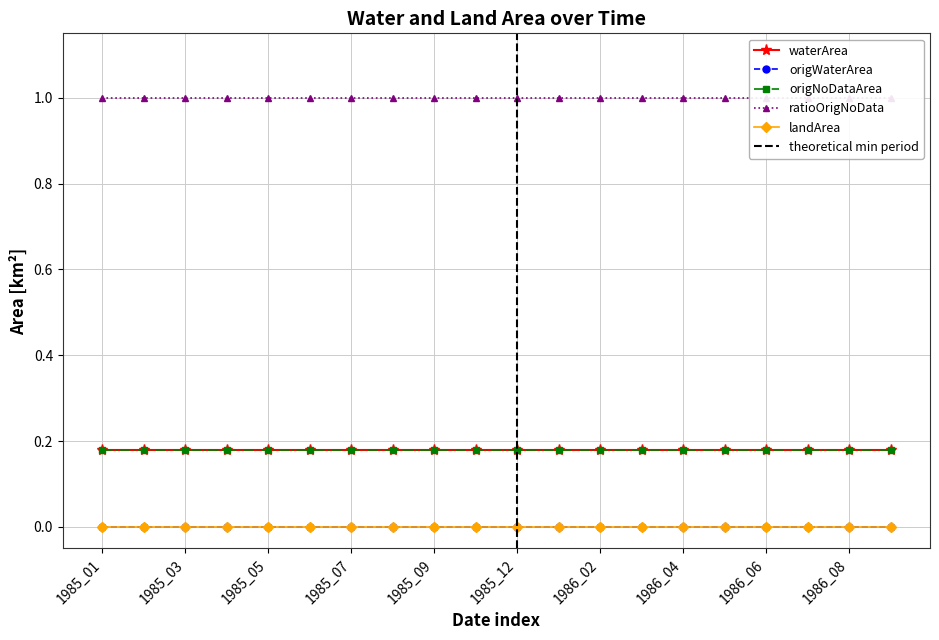

The origNoDataArea series shows 0.3 at 1986_08. True or false?

False